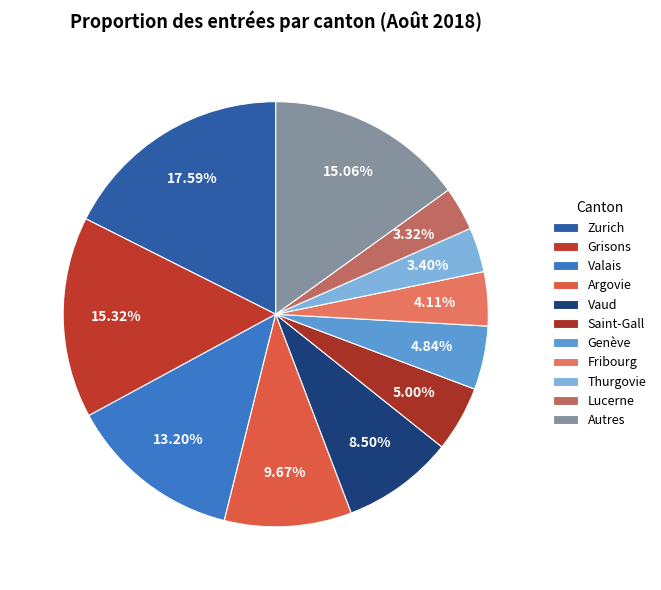

How many segments does this pie chart have?

11